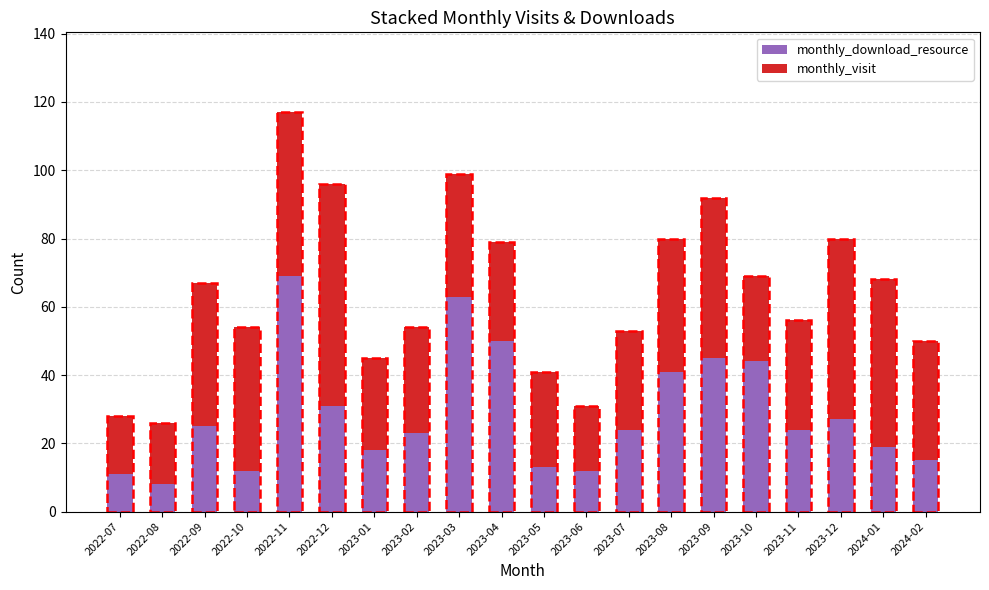

Which series has the largest range (max minus min)?

monthly_download_resource